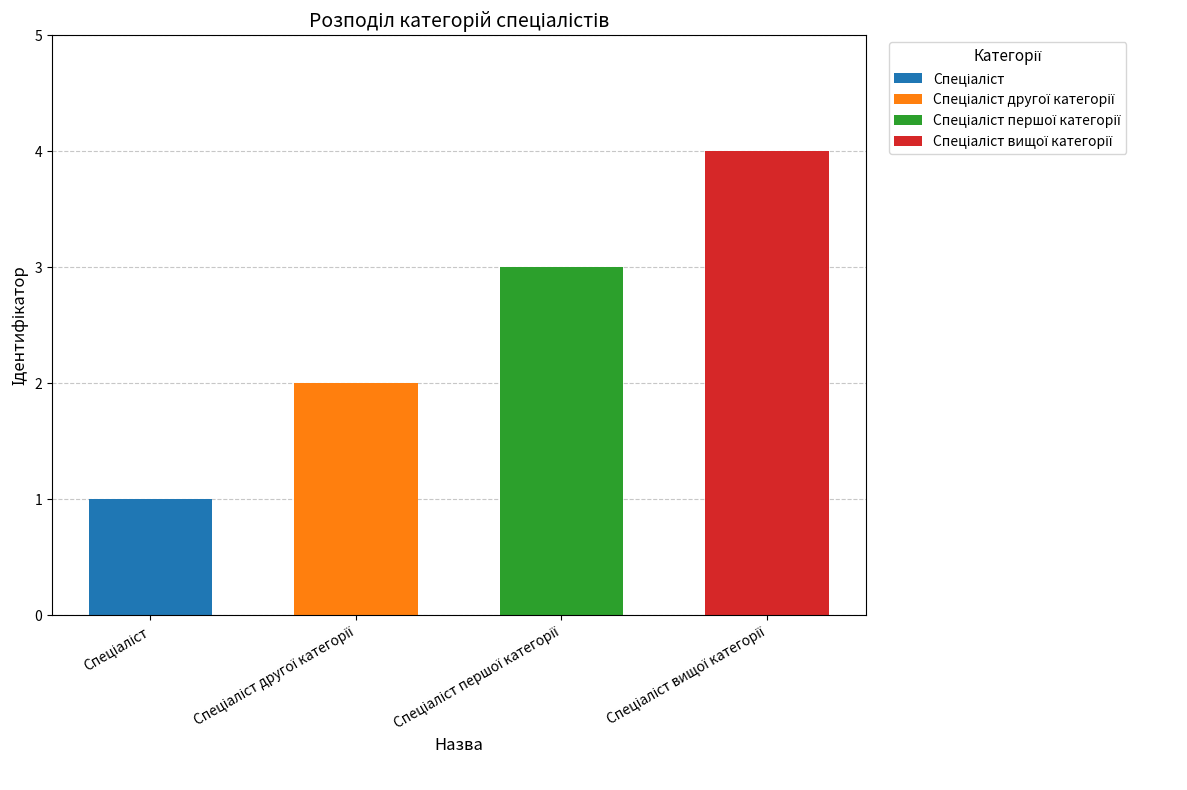

At which label does the data first exceed 3?

Спеціаліст вищої категорії